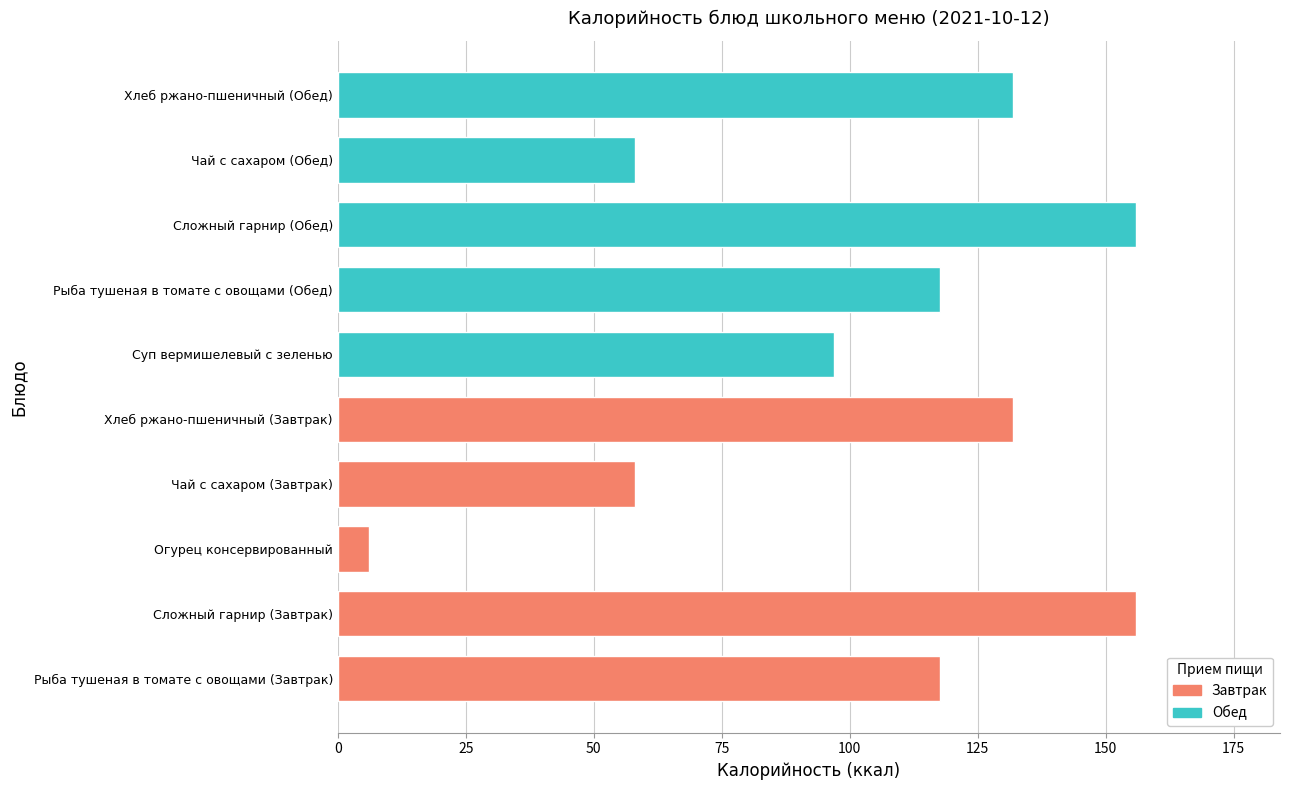

Which has a higher value, Чай с сахаром (Обед) or Огурец консервированный?

Чай с сахаром (Обед)